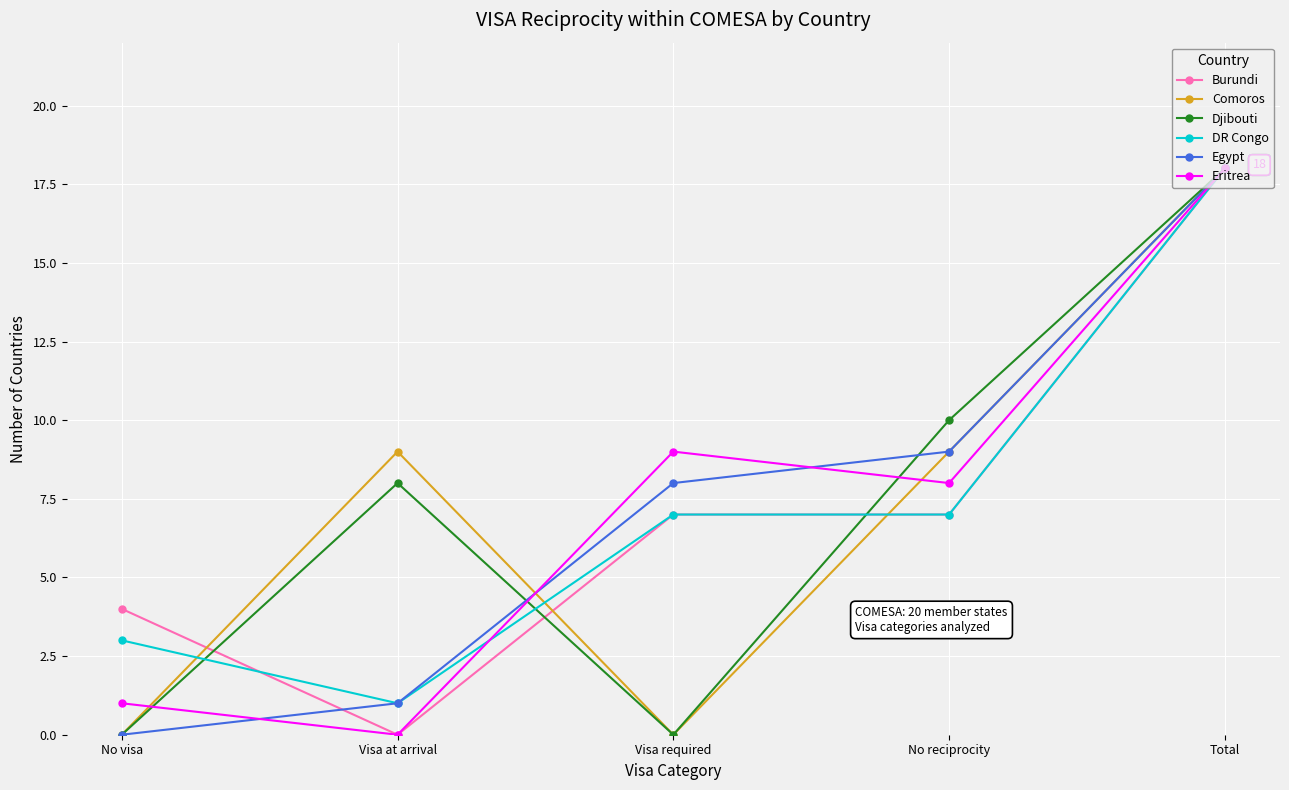

How many interior local peaks does the Djibouti series have?

1